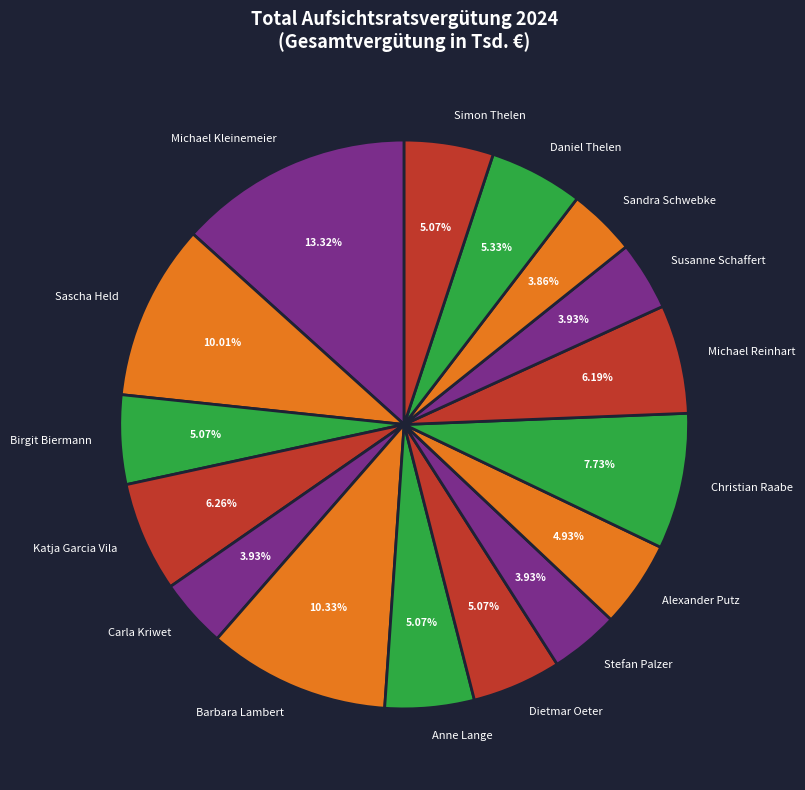

To the nearest percent, what is the average slice percentage?

6%